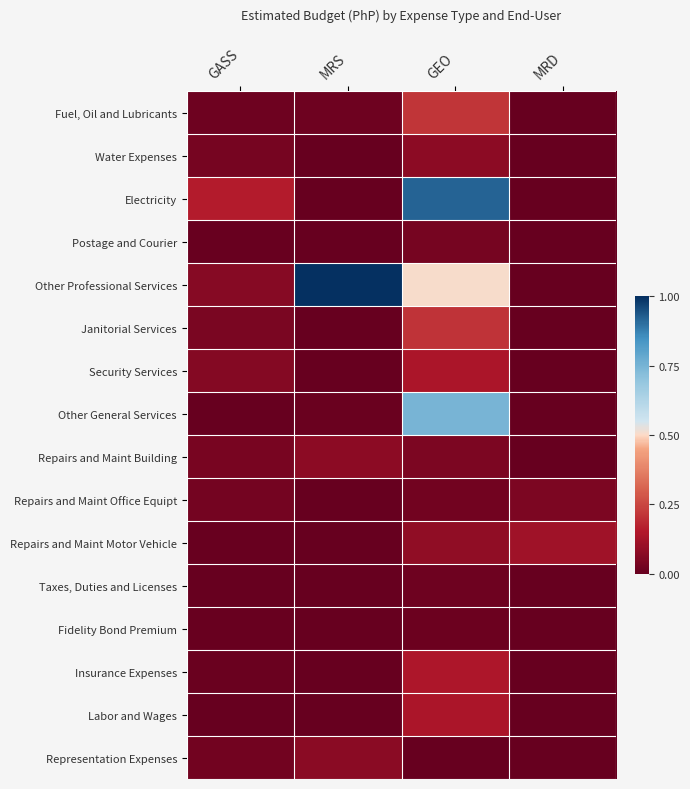

Reading left to right, what are all the values shown in this chart?

Fuel, Oil and Lubricants: GASS=0.0	MRS=0.0	GEO=0.2	MRD=0.0
Water Expenses: GASS=0.0	MRS=0.0	GEO=0.1	MRD=0.0
Electricity: GASS=0.2	MRS=0.0	GEO=0.9	MRD=0.0
Postage and Courier: GASS=0.0	MRS=0.0	GEO=0.0	MRD=0.0
Other Professional Services: GASS=0.1	MRS=1.0	GEO=0.5	MRD=0.0
Janitorial Services: GASS=0.0	MRS=0.0	GEO=0.2	MRD=0.0
Security Services: GASS=0.1	MRS=0.0	GEO=0.1	MRD=0.0
Other General Services: GASS=0.0	MRS=0.0	GEO=0.7	MRD=0.0
Repairs and Maint Building: GASS=0.0	MRS=0.1	GEO=0.0	MRD=0.0
Repairs and Maint Office Equipt: GASS=0.0	MRS=0.0	GEO=0.0	MRD=0.0
Repairs and Maint Motor Vehicle: GASS=0.0	MRS=0.0	GEO=0.1	MRD=0.1
Taxes, Duties and Licenses: GASS=0.0	MRS=0.0	GEO=0.0	MRD=0.0
Fidelity Bond Premium: GASS=0.0	MRS=0.0	GEO=0.0	MRD=0.0
Insurance Expenses: GASS=0.0	MRS=0.0	GEO=0.1	MRD=0.0
Labor and Wages: GASS=0.0	MRS=0.0	GEO=0.1	MRD=0.0
Representation Expenses: GASS=0.0	MRS=0.1	GEO=0.0	MRD=0.0